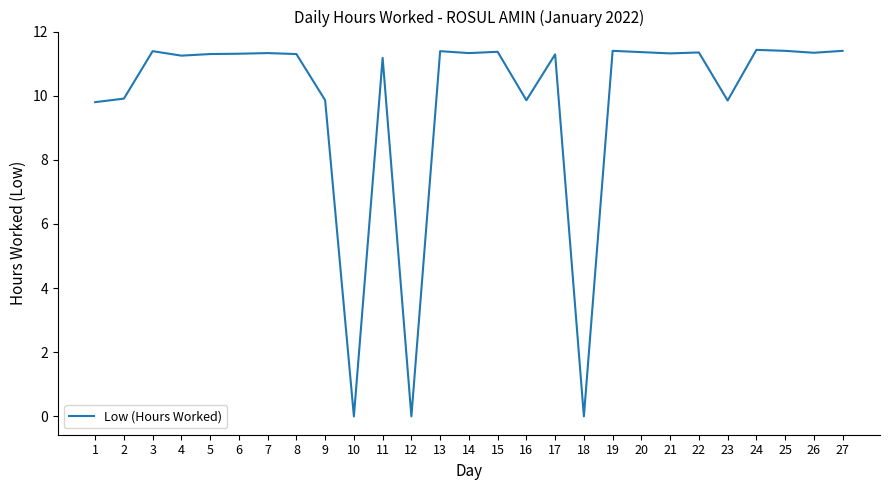

How many values are below 11?

8